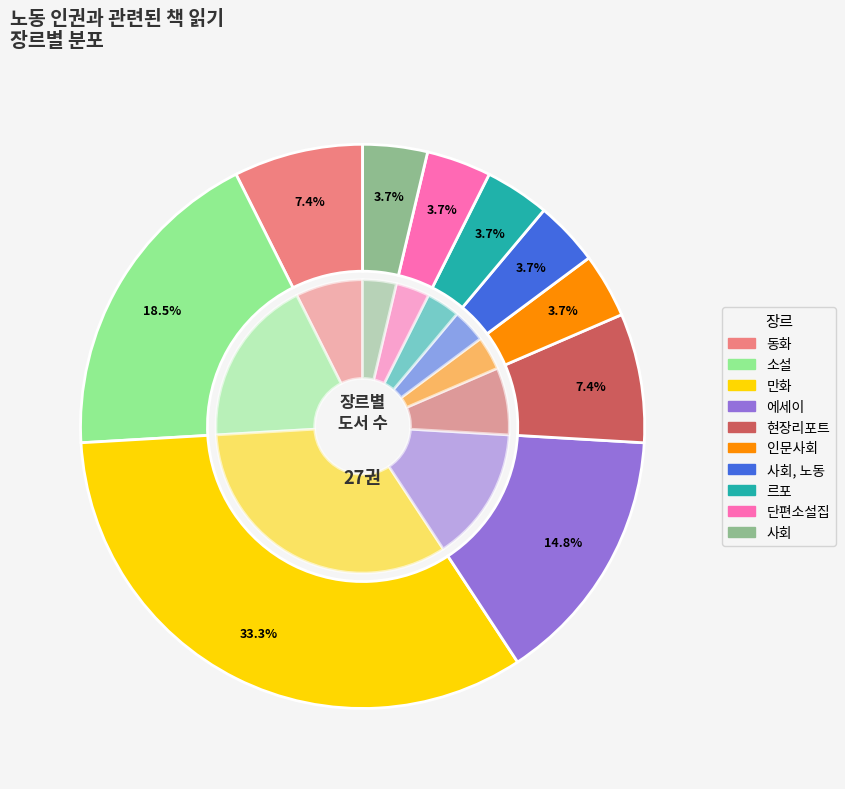

To the nearest percent, what is the combined percentage of 소설 and 사회, 노동?

22%